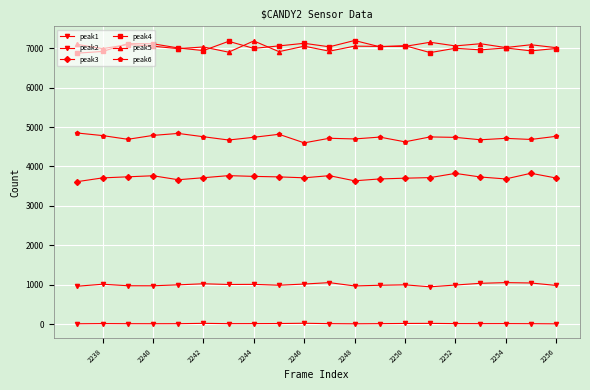

What is the difference between the second highest and second lowest values in the peak4 series?

286